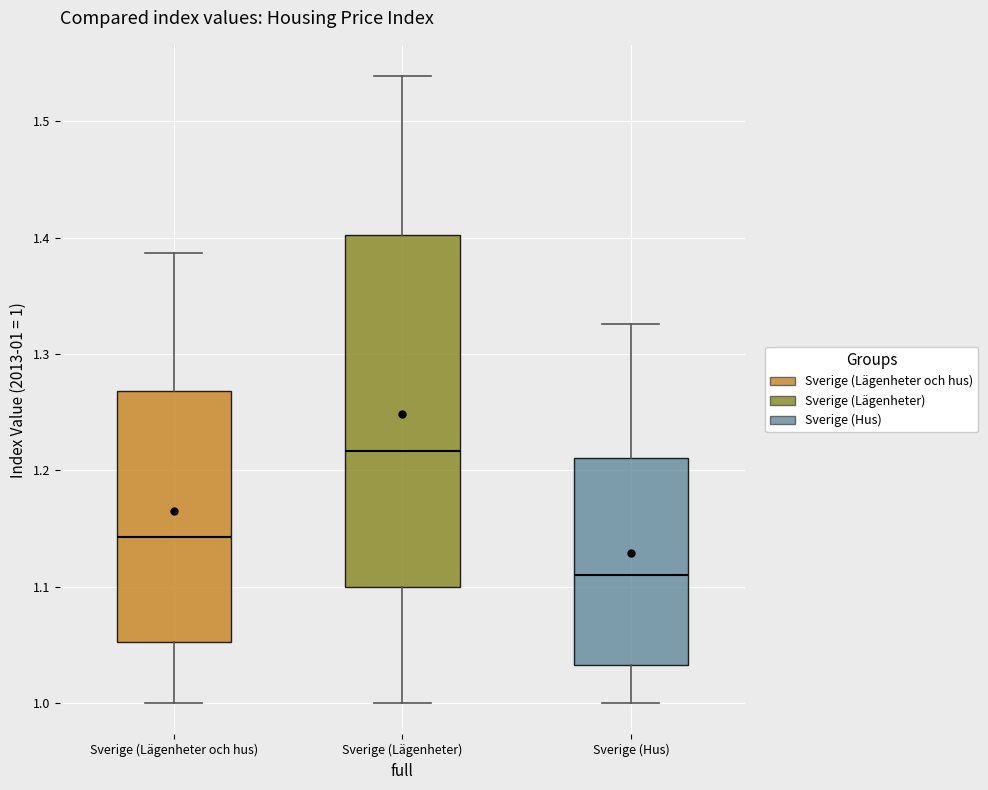

Comparing the boxes themselves (not the whiskers), which one is the tallest?

Sverige (Lägenheter)